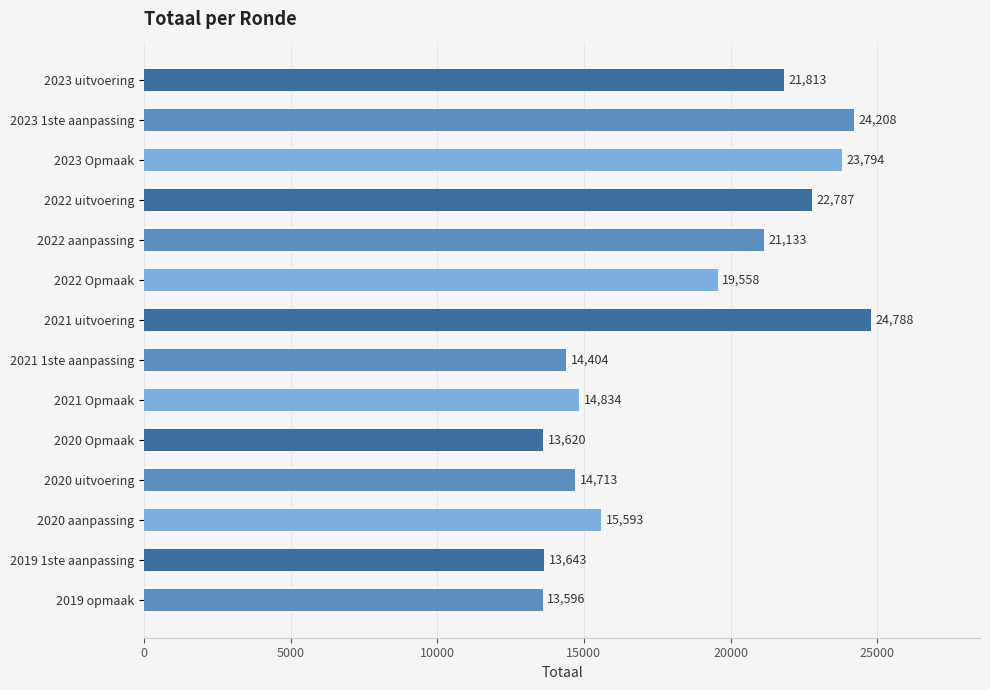

Reading bottom to top, transcribe all the data shown in this chart.

2019 opmaak=13596	2019 1ste aanpassing=13643	2020 aanpassing=15593	2020 uitvoering=14713	2020 Opmaak=13620	2021 Opmaak=14834	2021 1ste aanpassing=14404	2021 uitvoering=24788	2022 Opmaak=19558	2022 aanpassing=21133	2022 uitvoering=22787	2023 Opmaak=23794	2023 1ste aanpassing=24208	2023 uitvoering=21813